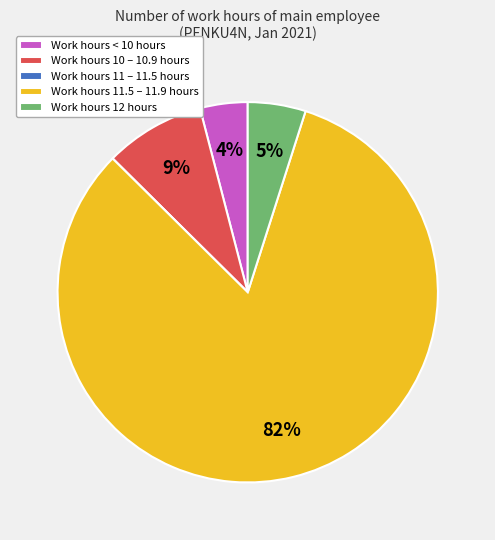

The Work hours < 10 hours slice represents 4% of the pie. True or false?

True